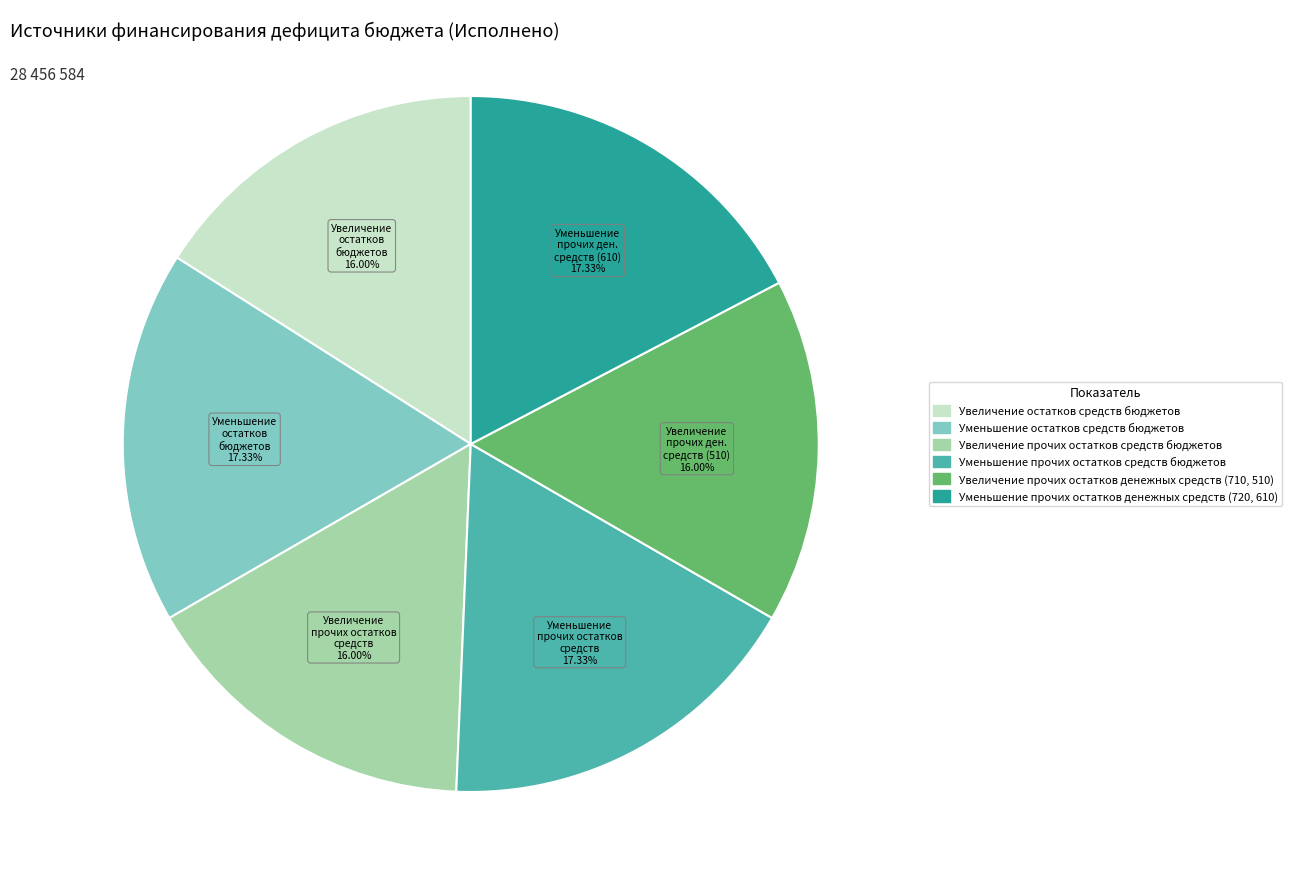

Does Уменьшение прочих остатков средств бюджетов account for over 50% of the chart?

No